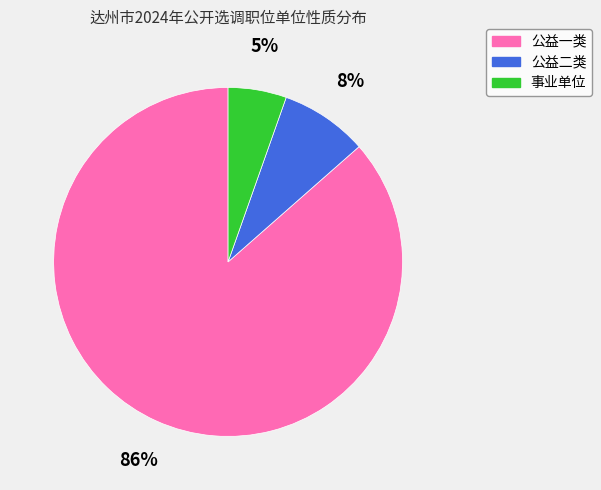

How many slices are in this pie chart?

3